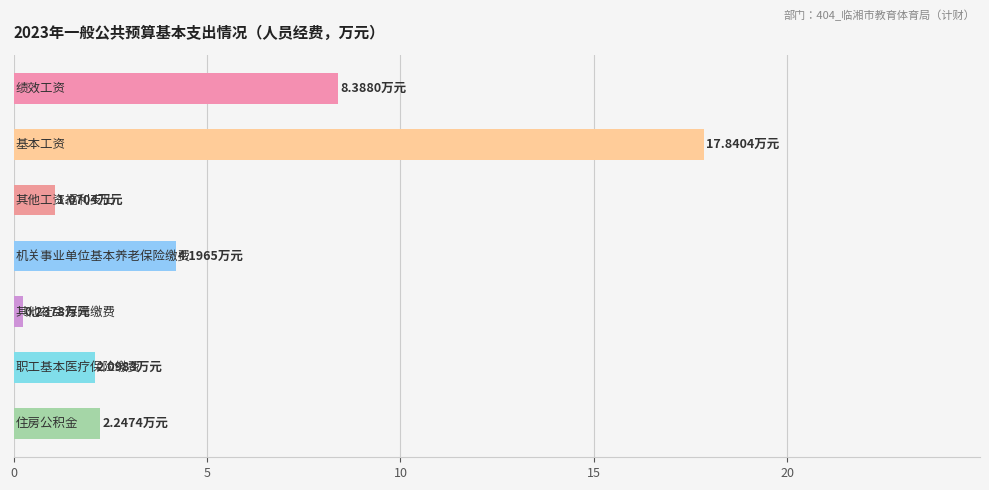

What is the difference between the maximum and minimum values?

17.6